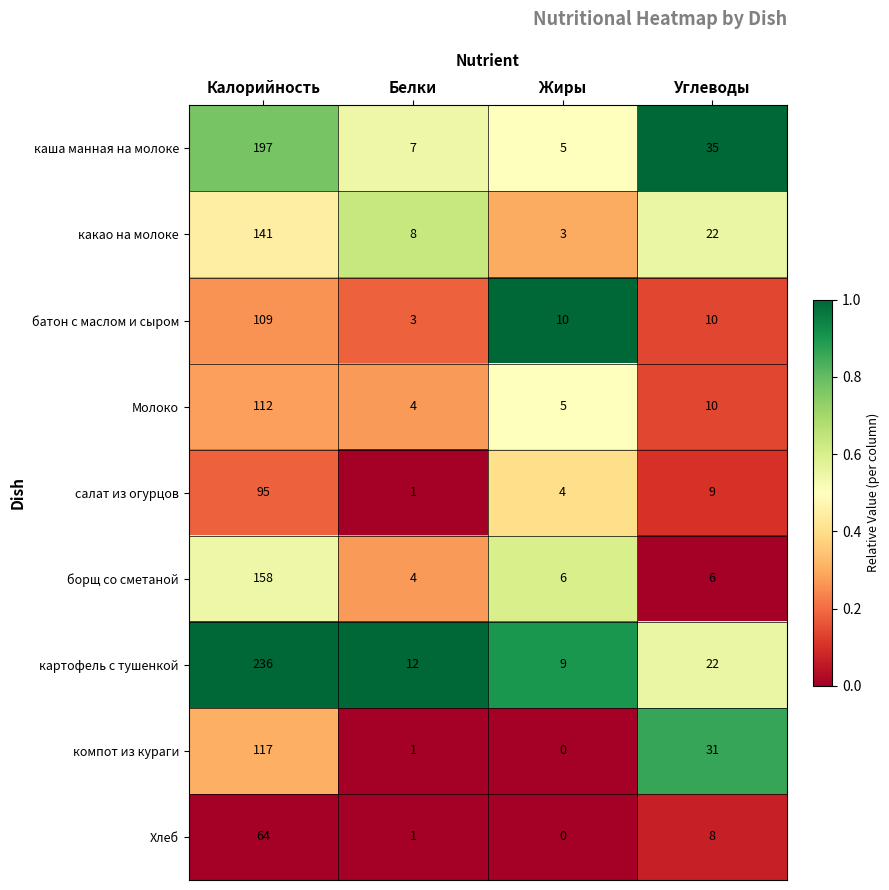

At which label is компот из кураги closest to 58?

Углеводы